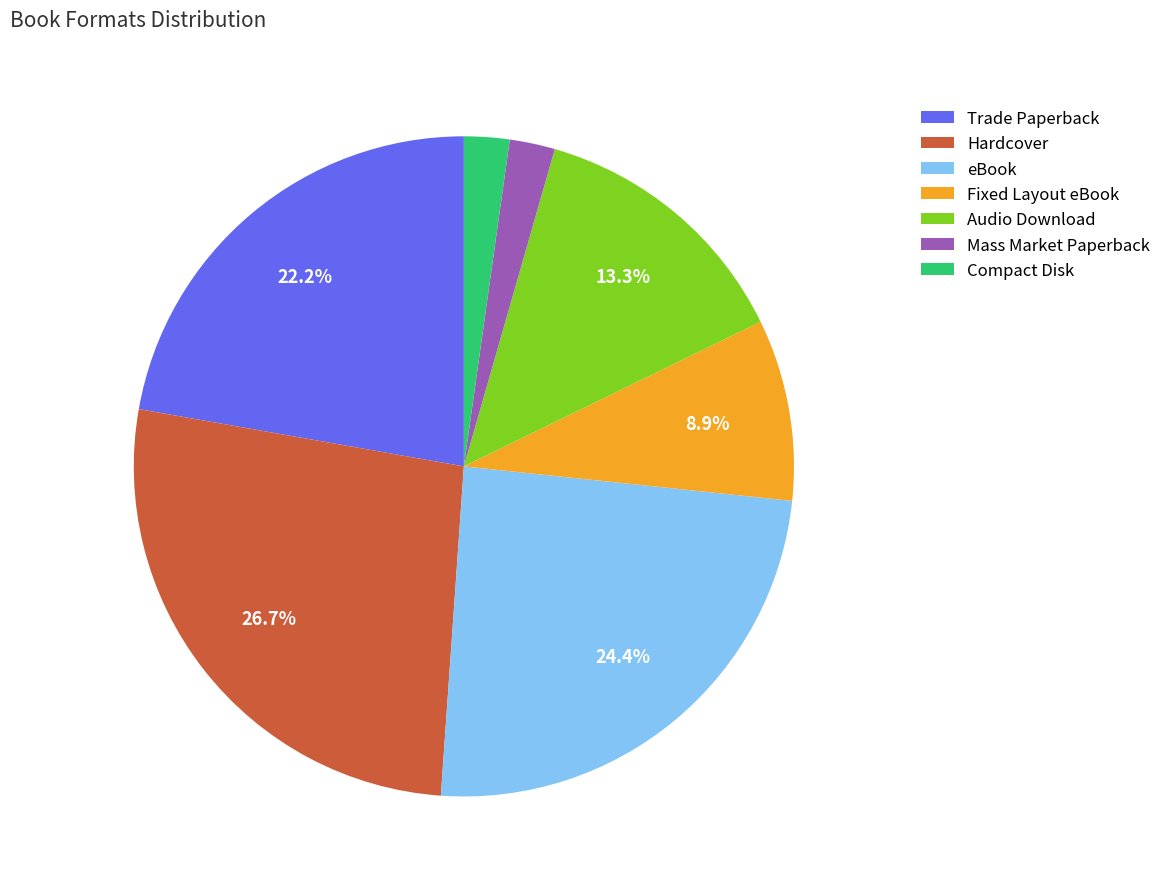

The Fixed Layout eBook slice represents 2% of the pie. True or false?

False